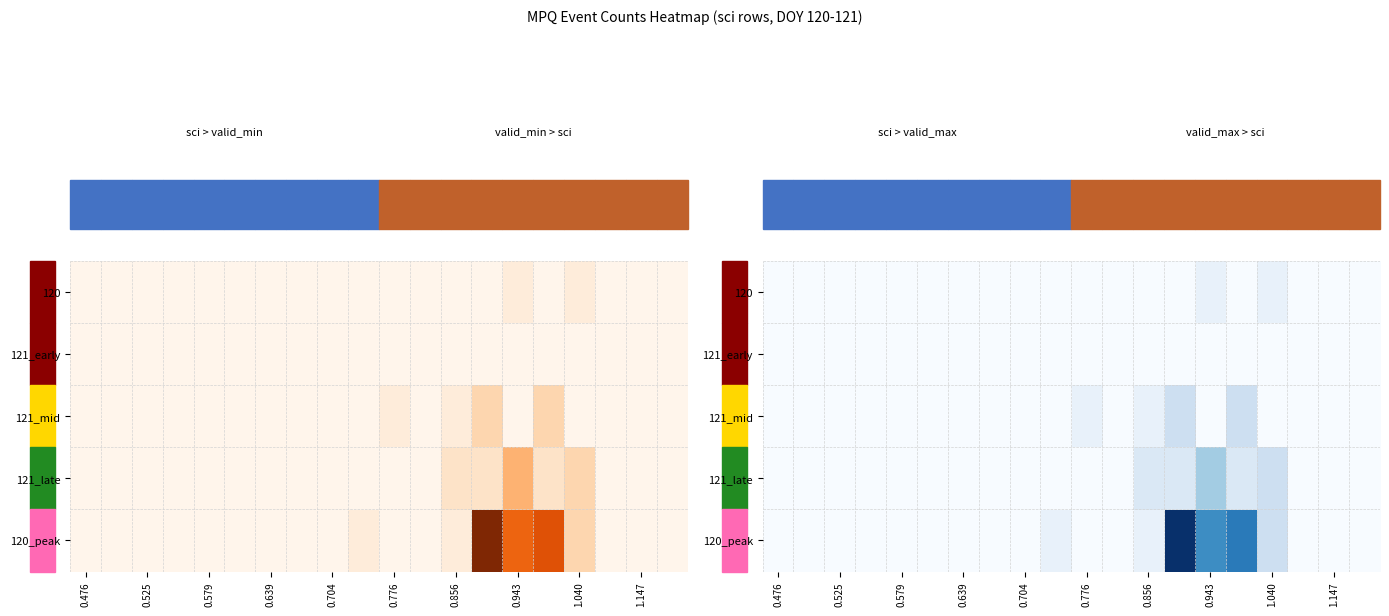

Count the number of categories in the chart.

20